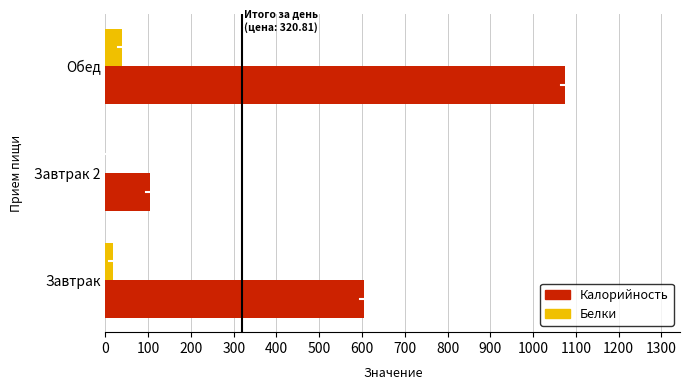

How many data points does each series have?

3